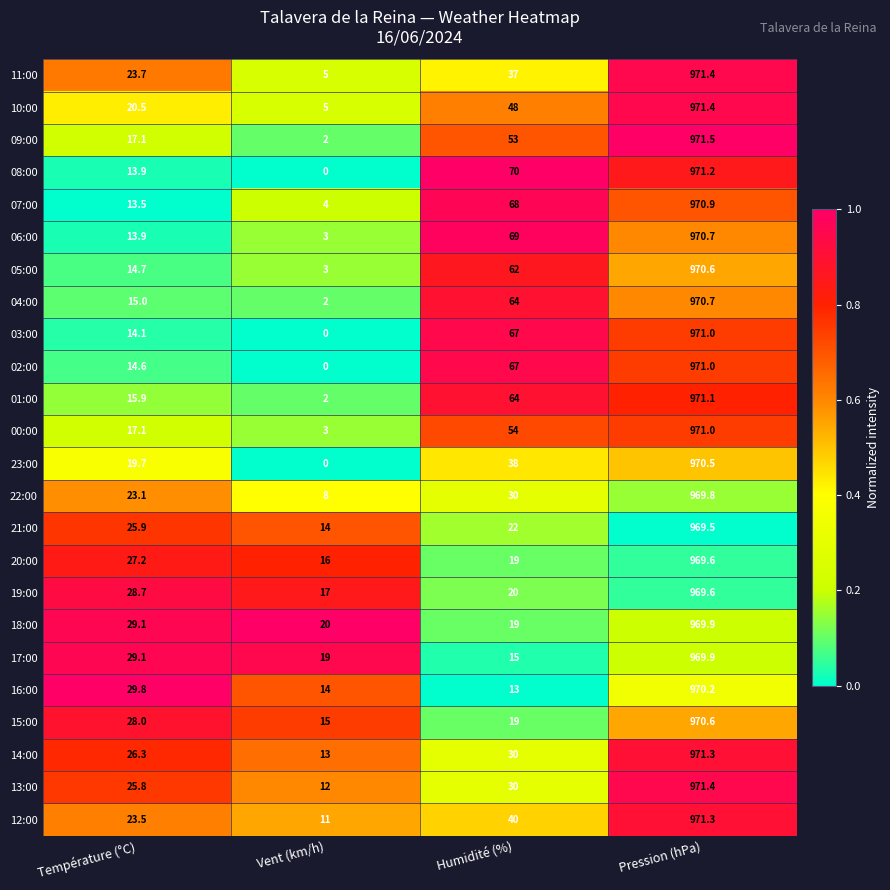

What is the difference between the highest and lowest values at Pression (hPa)?

2.0